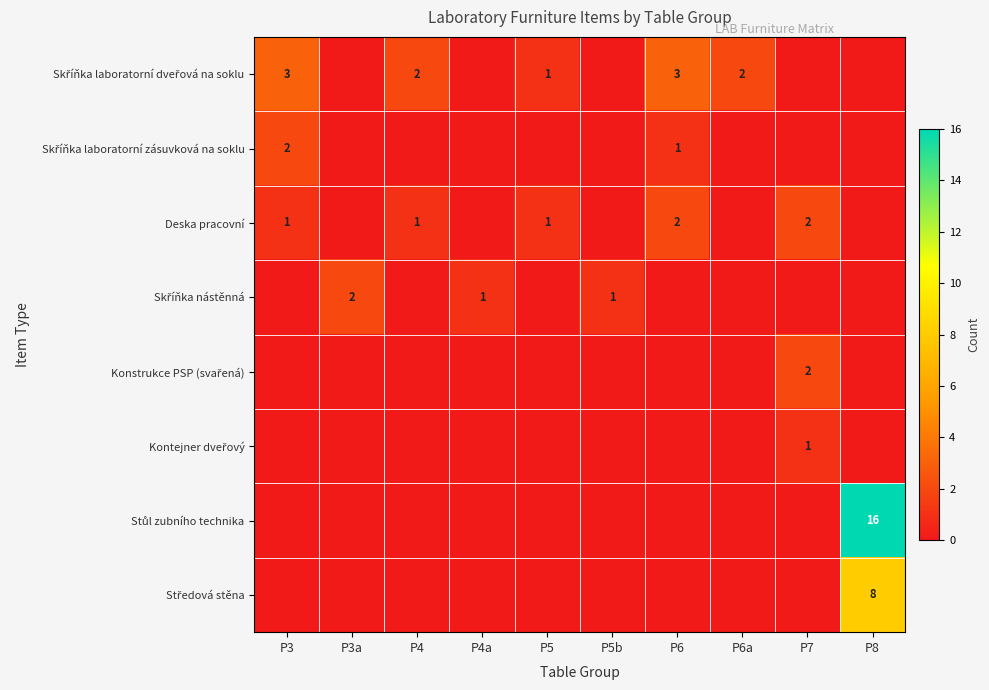

What is the spread (max minus min) of values at P4a?

1